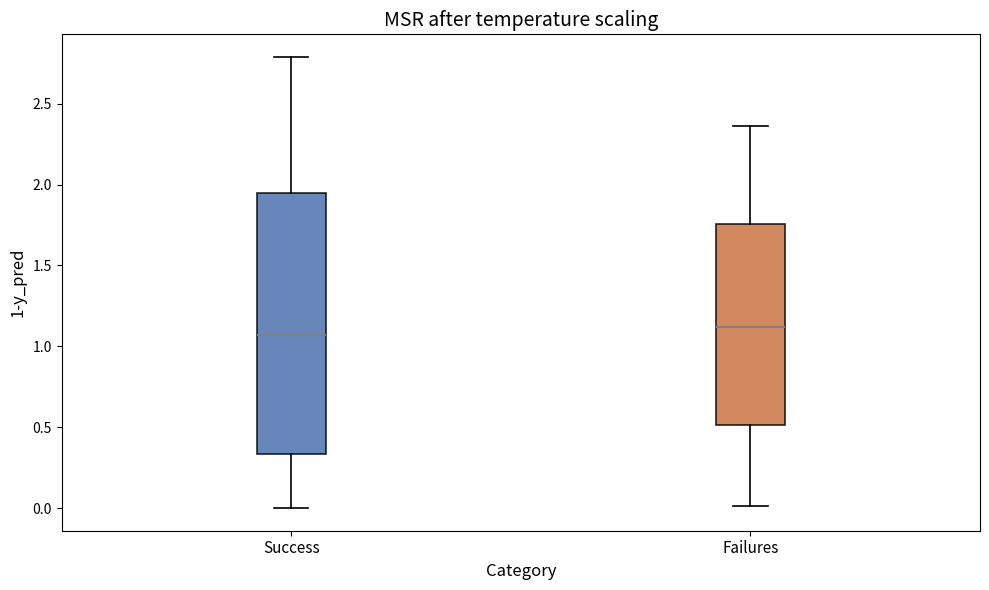

Reading left to right, read every box against the y-axis: the position of its median line, the range the box covers, and the ends of its whiskers. The values are not printed on the chart, so give them approximately, as read against the axis.

Success: median 1.05, box 0.35 to 1.95, whiskers 0.00 to 2.80
Failures: median 1.10, box 0.50 to 1.75, whiskers 0.00 to 2.35